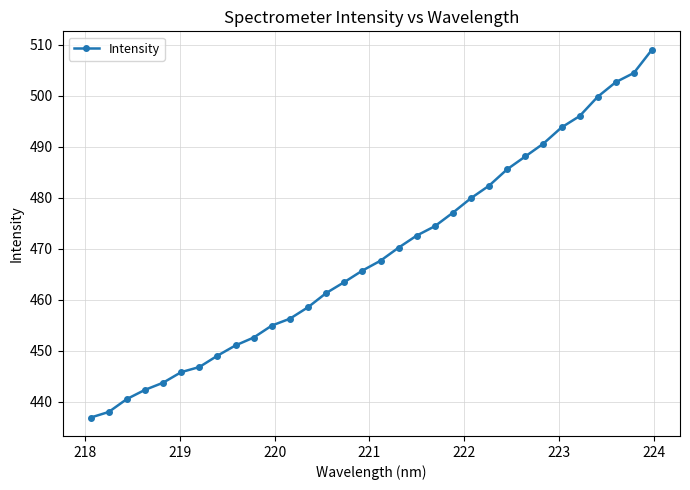

What is the maximum value shown in the chart?

509.1